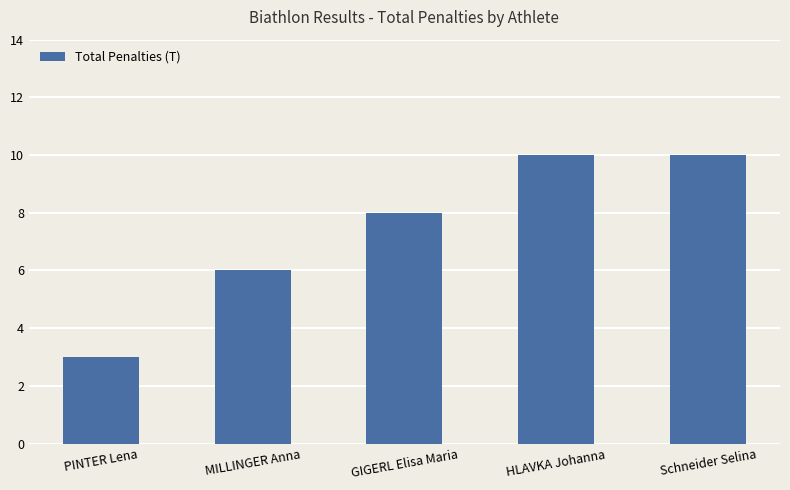

How many series are shown in this chart?

1